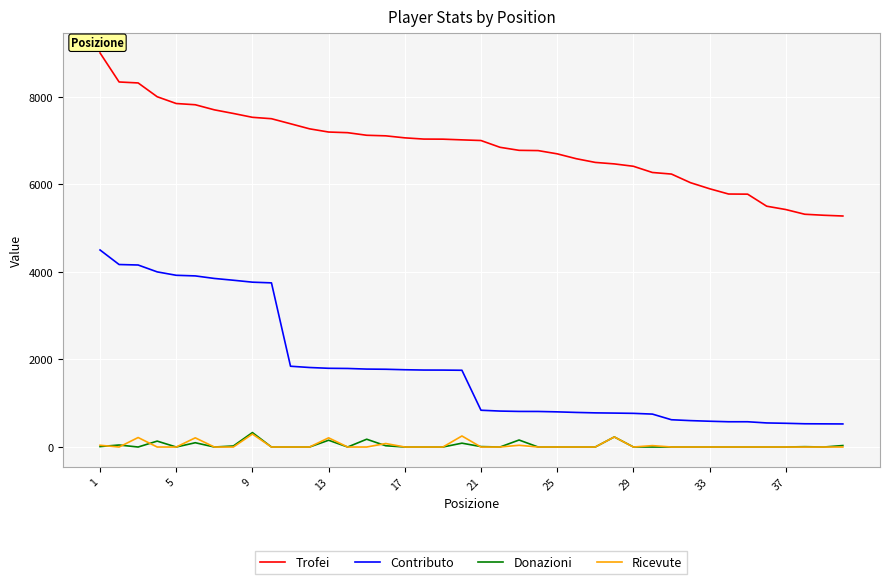

Which series has the largest range (max minus min)?

Contributo